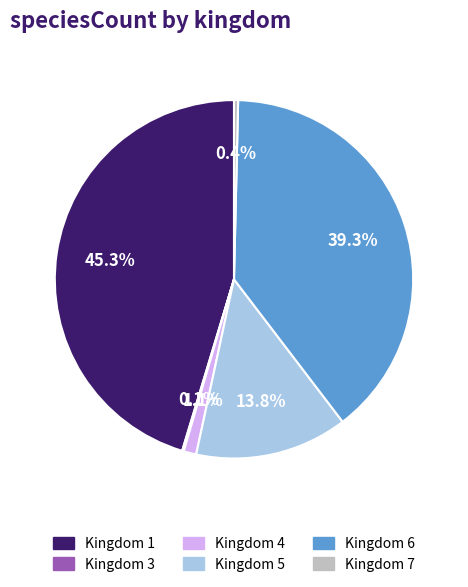

Does Kingdom 6 represent more than half of the total?

No